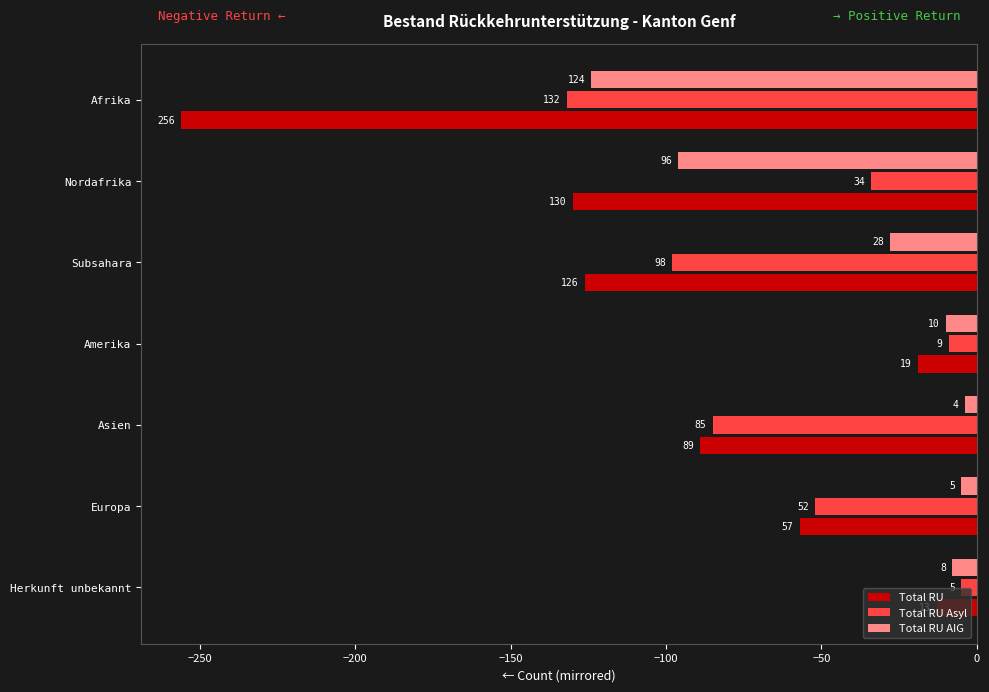

What is the value of the Total RU Asyl bar at the 4th from the left?

-9